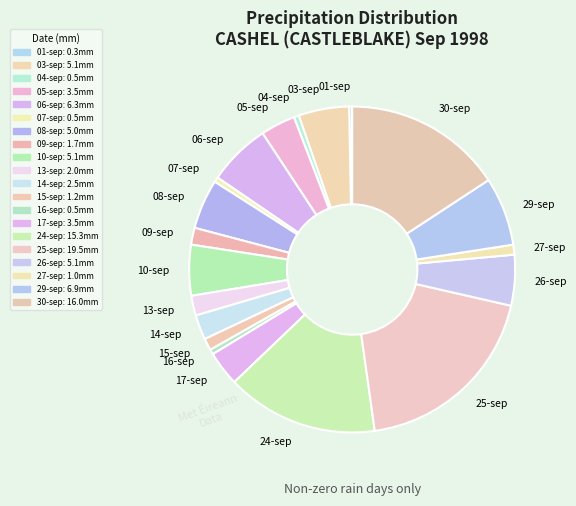

Which slice is the largest?

25-sep